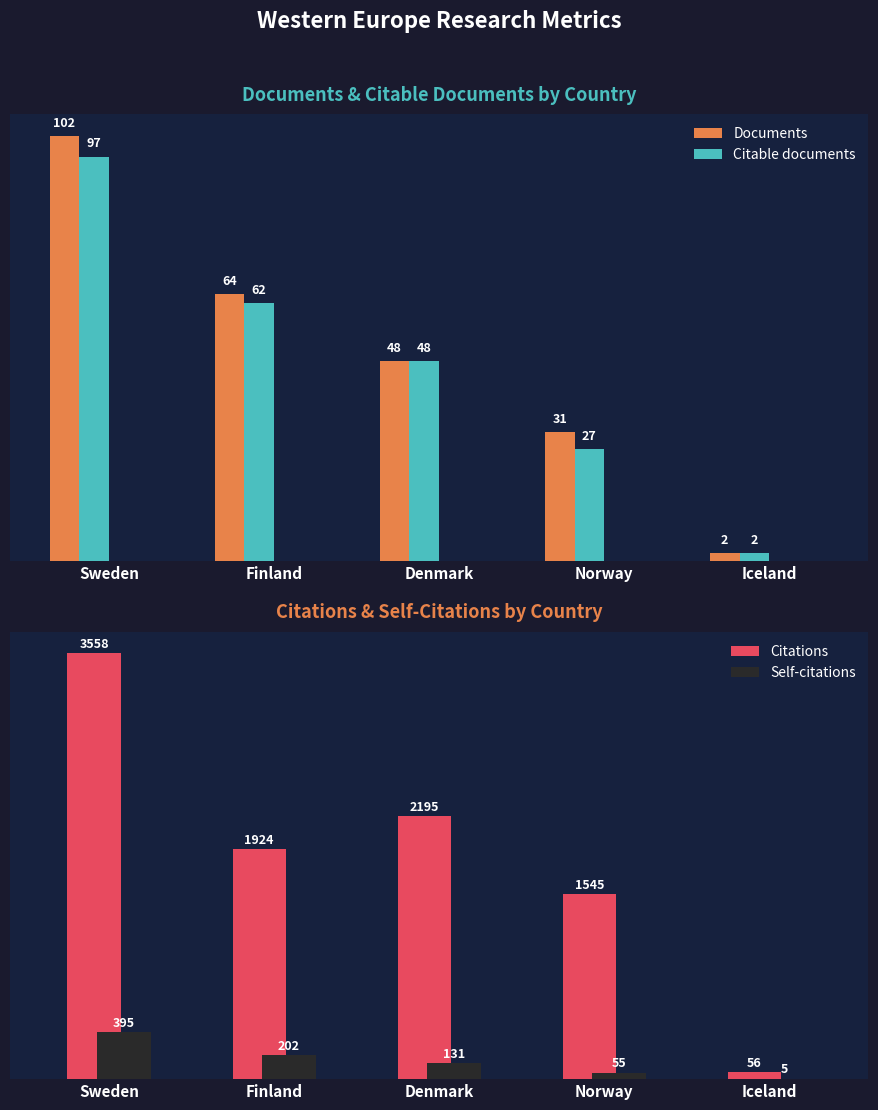

True or false: Self-citations has a value of 55 at Denmark.

False